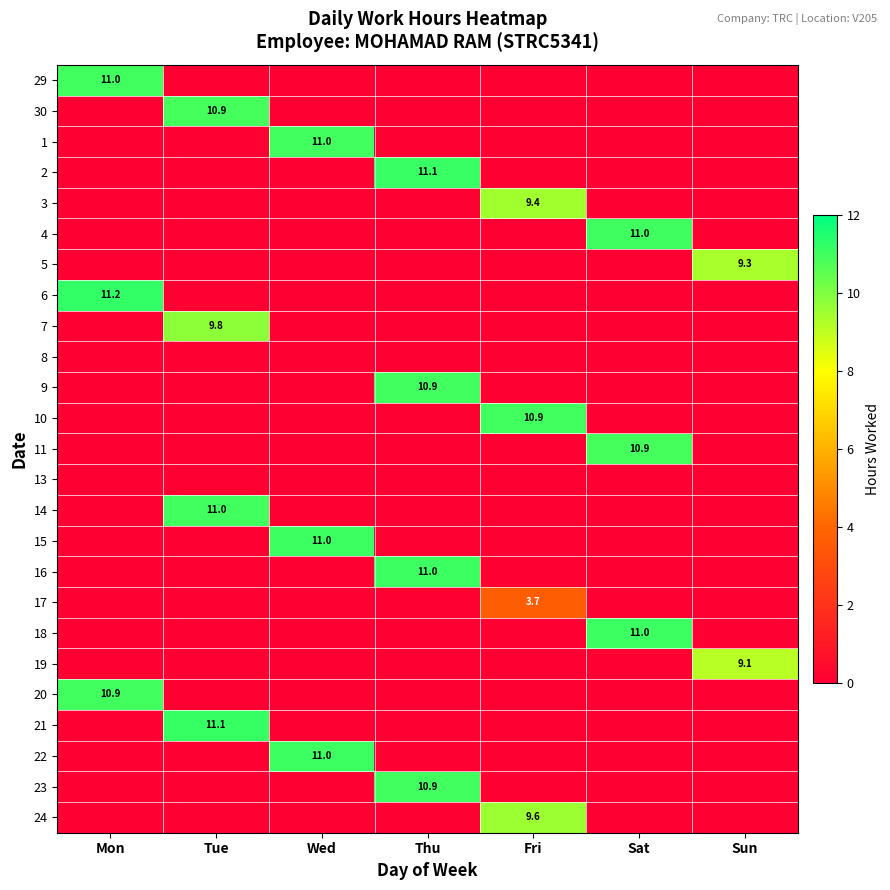

At which category is the sum across all series the highest?

Thu